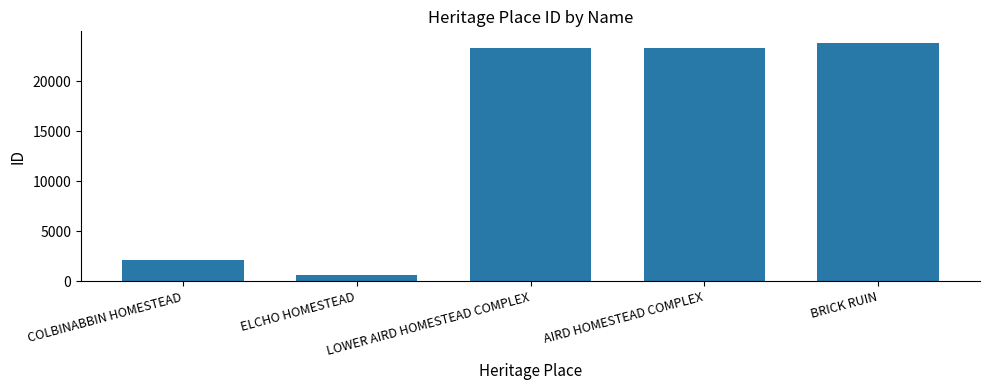

Where is the data nearest to the value 12213?

COLBINABBIN HOMESTEAD